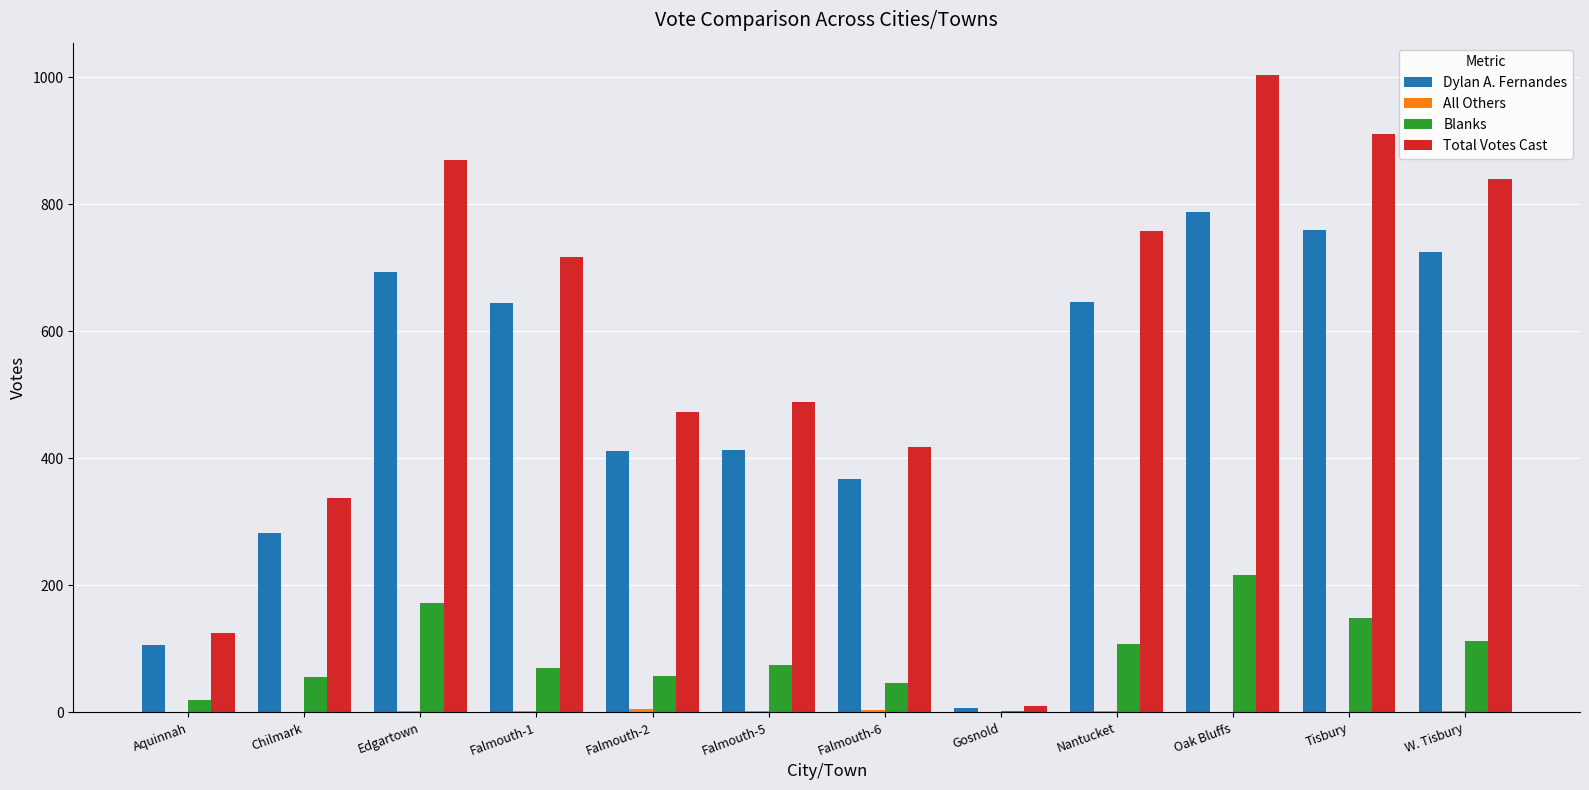

Which category has the highest value across all series?

Oak Bluffs